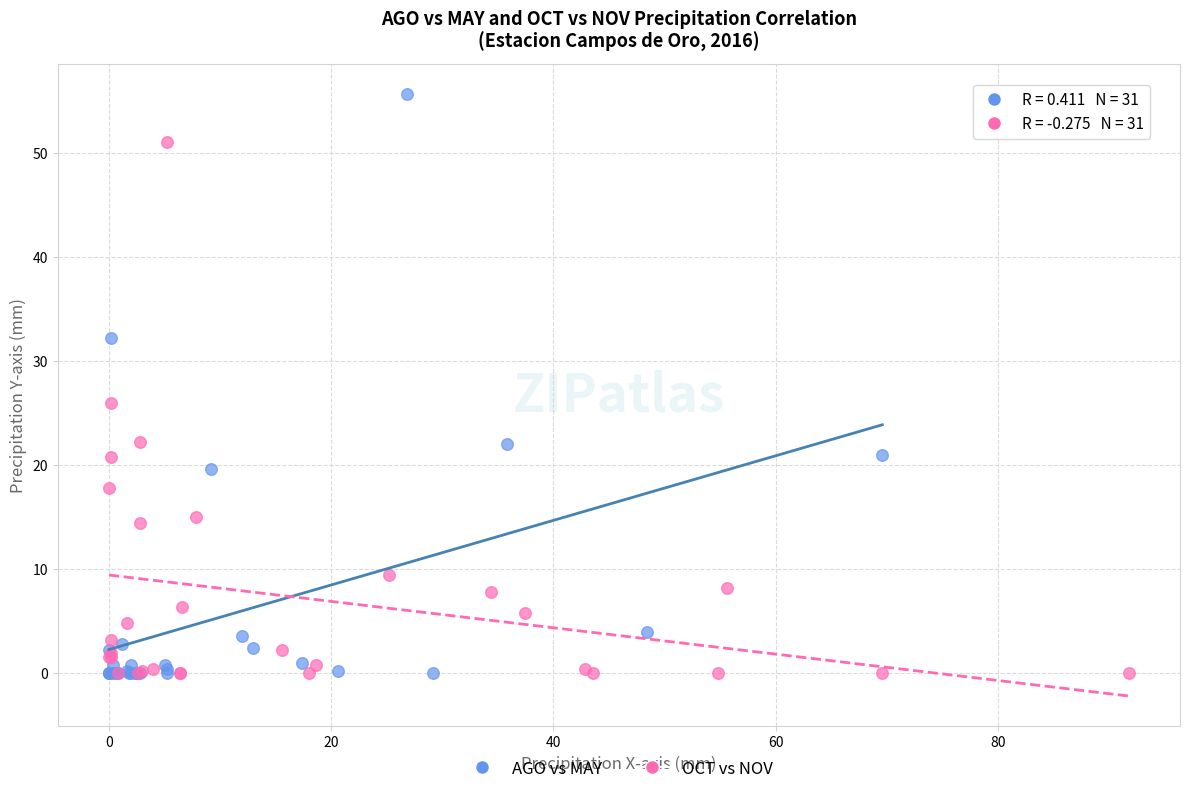

Which series has the largest Y range (max minus min)?

AGO vs MAY